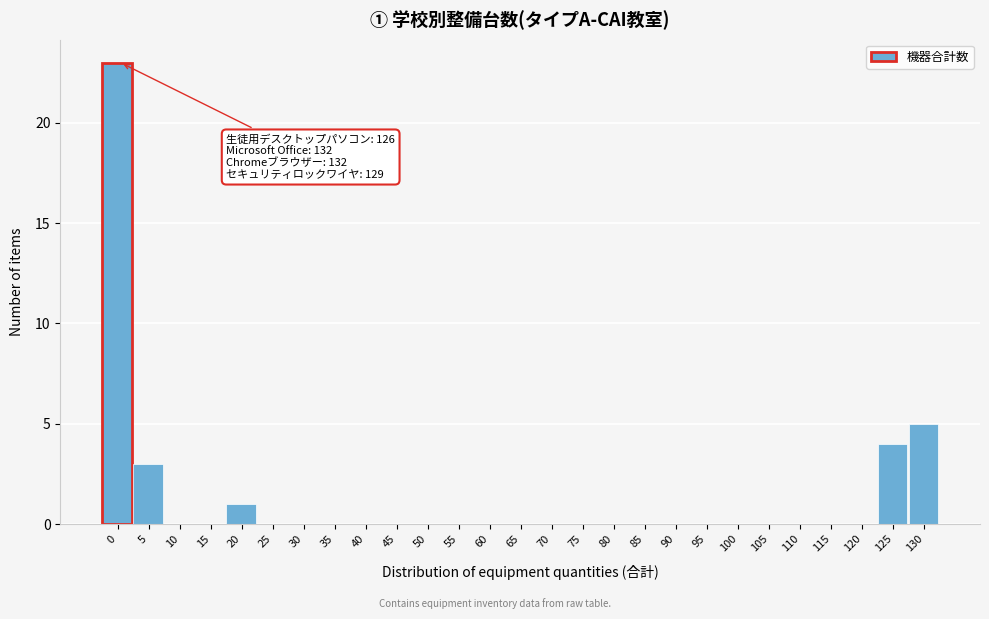

Reading left to right, extract all data points from this chart.

0=23	5=3	10=0	15=0	20=1	25=0	30=0	35=0	40=0	45=0	50=0	55=0	60=0	65=0	70=0	75=0	80=0	85=0	90=0	95=0	100=0	105=0	110=0	115=0	120=0	125=4	130=5